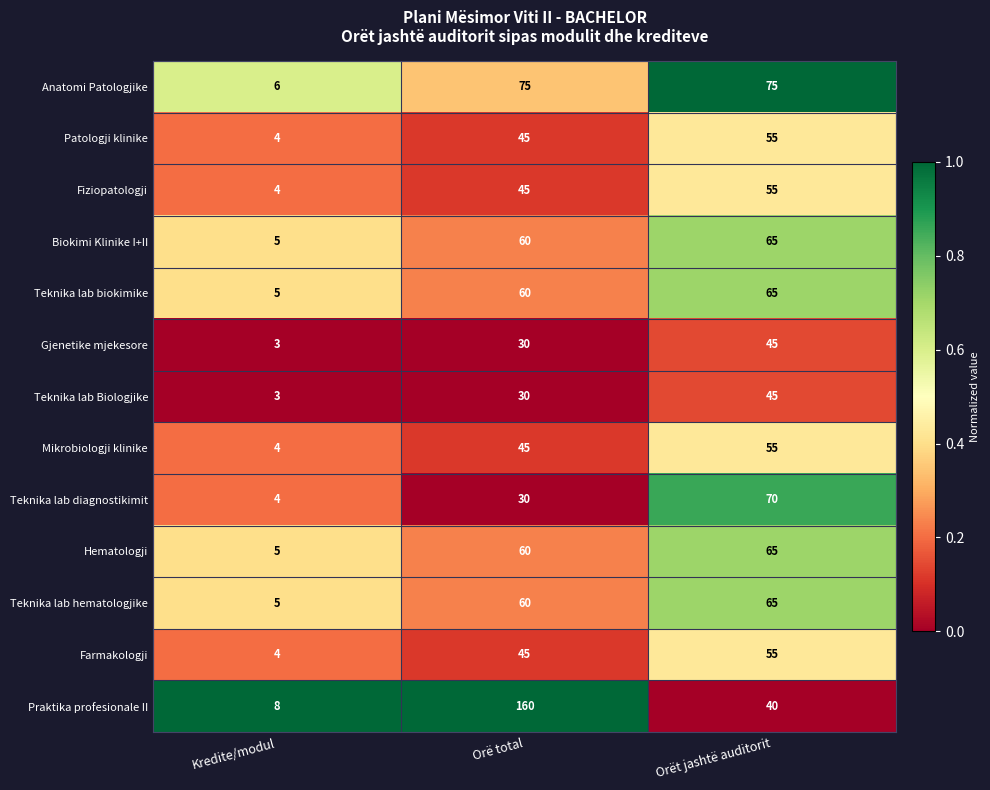

How many data points does each series have?

3